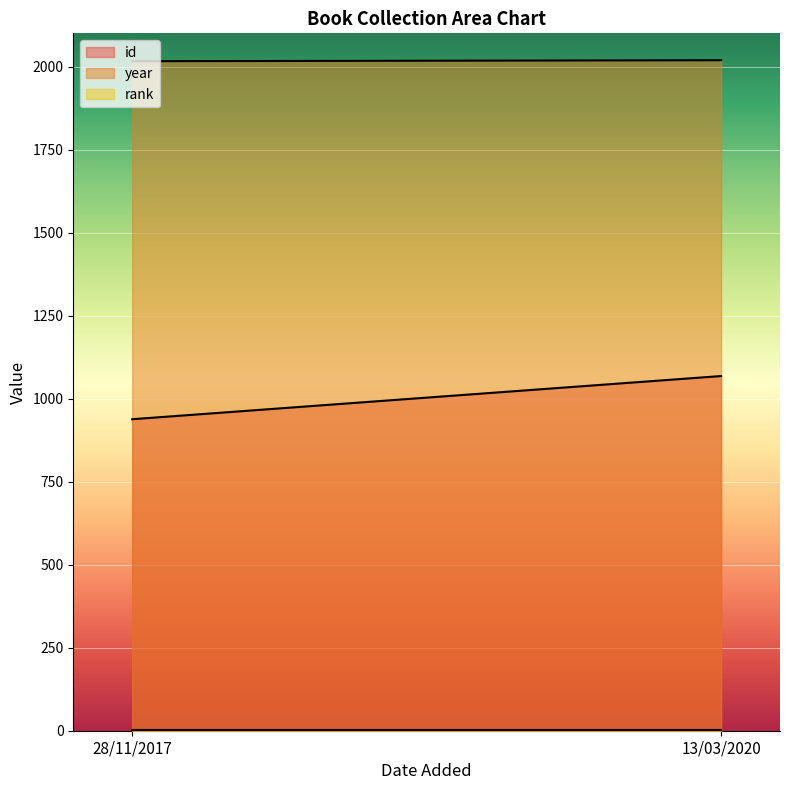

What are all the series names shown in the legend?

id, year, rank